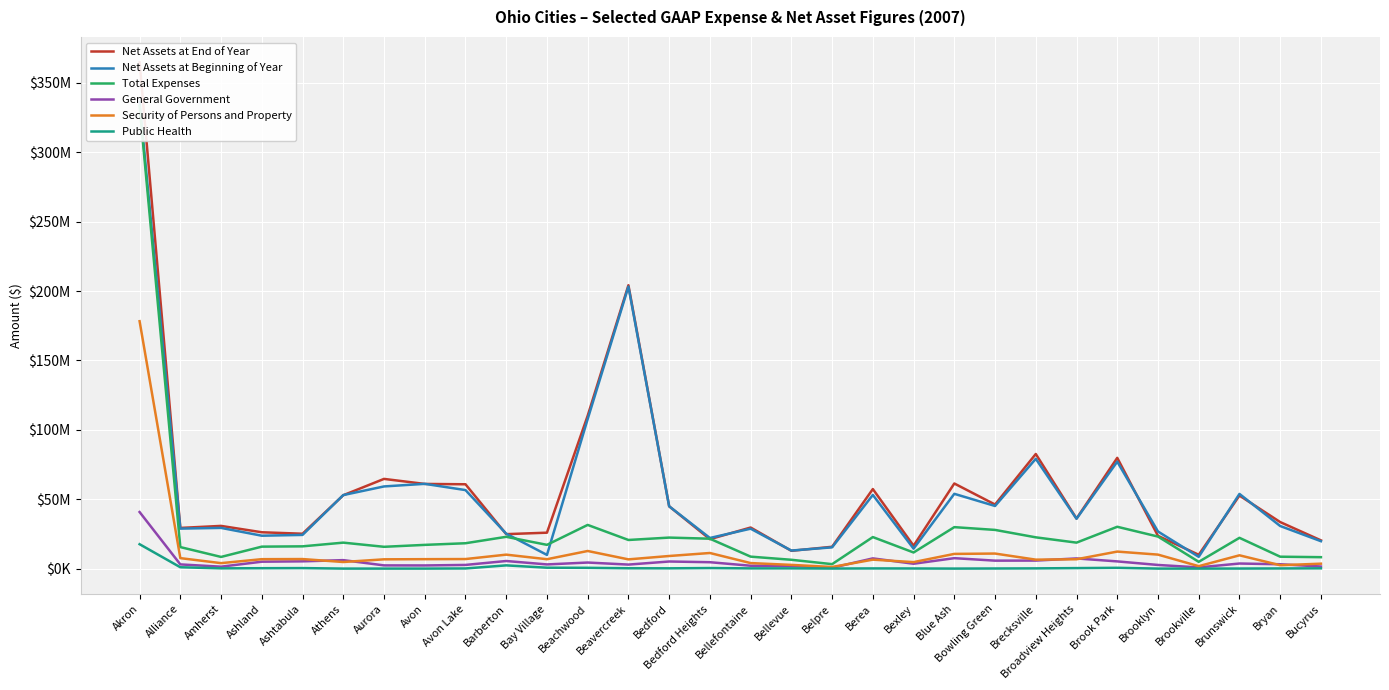

How many interior local valleys does the Net Assets at Beginning of Year series have?

9